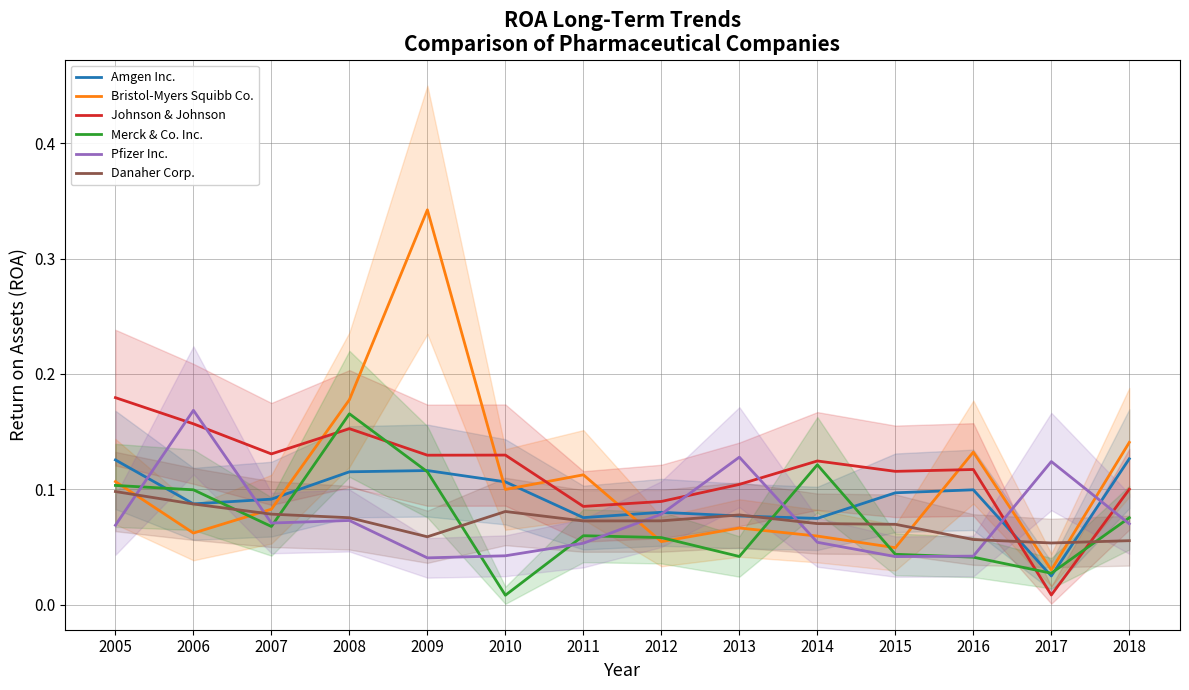

True or false: Johnson & Johnson has more than 2 points higher than both neighbors.

True